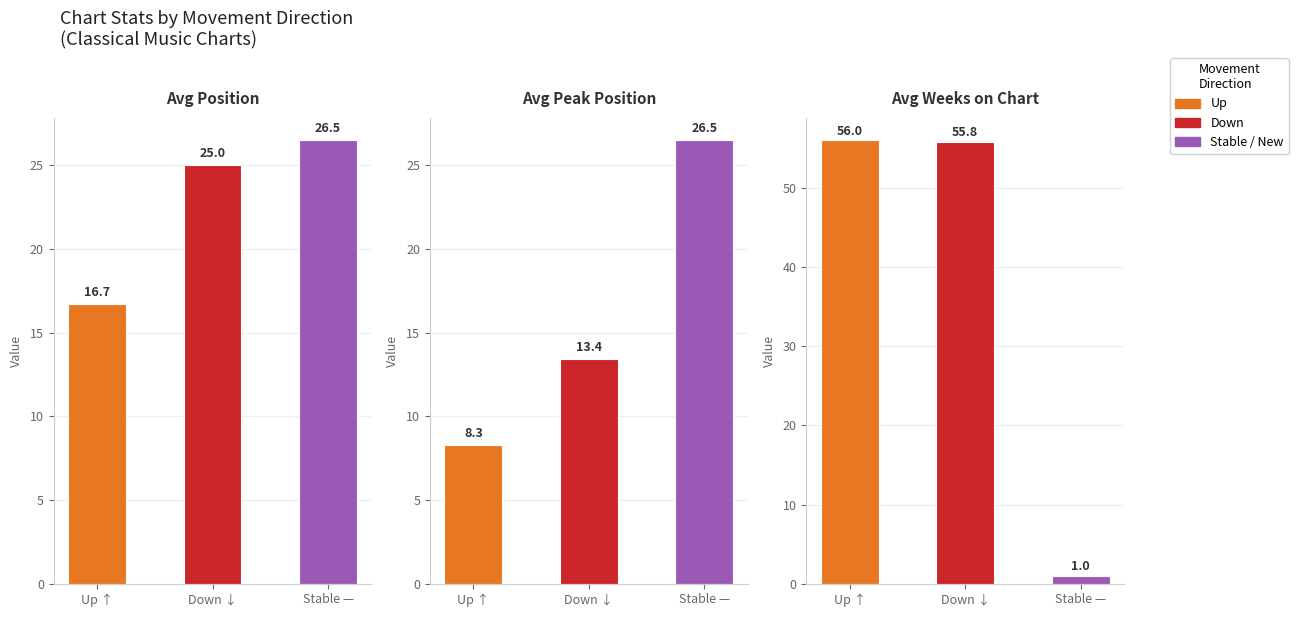

Which category has the highest value in the Avg Position series?

Stable —